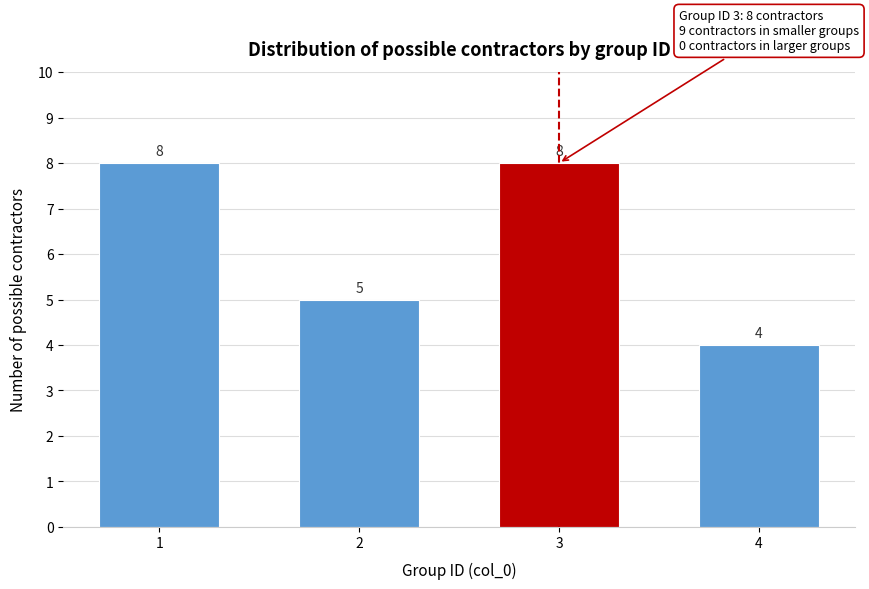

Reading left to right, list all the values displayed in this chart.

1=8	2=5	3=8	4=4